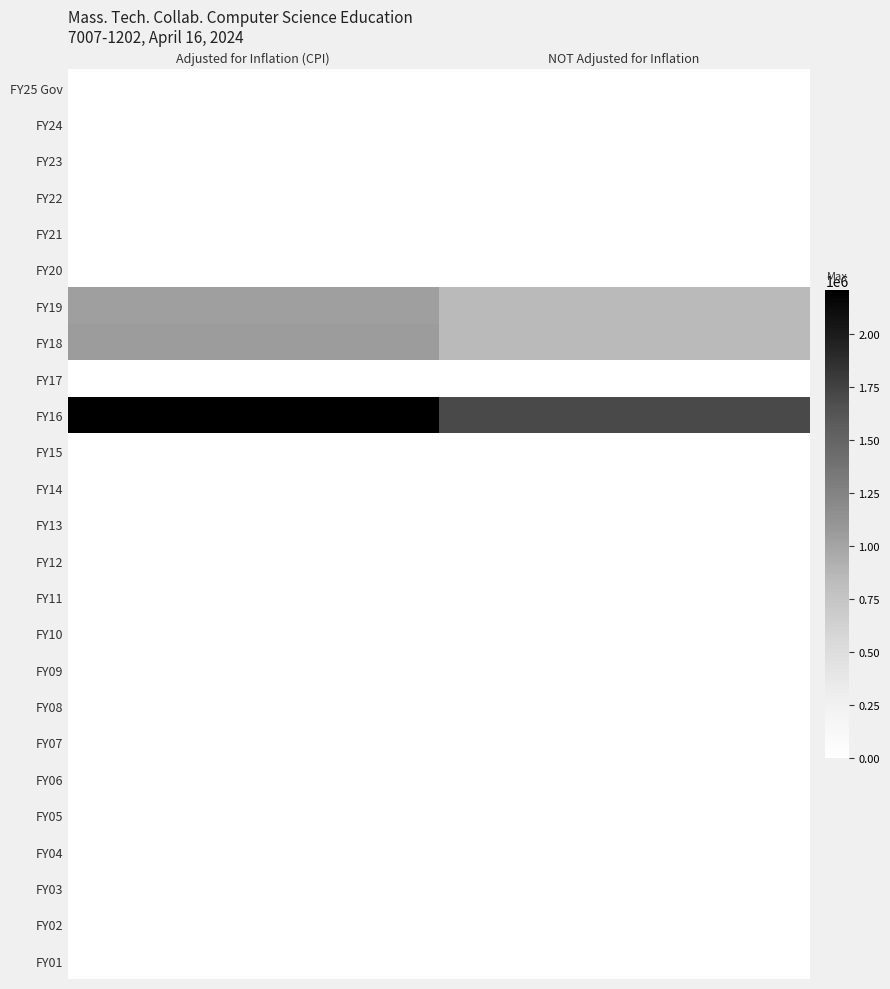

At which category is the sum across all series the highest?

Adjusted for Inflation (CPI)